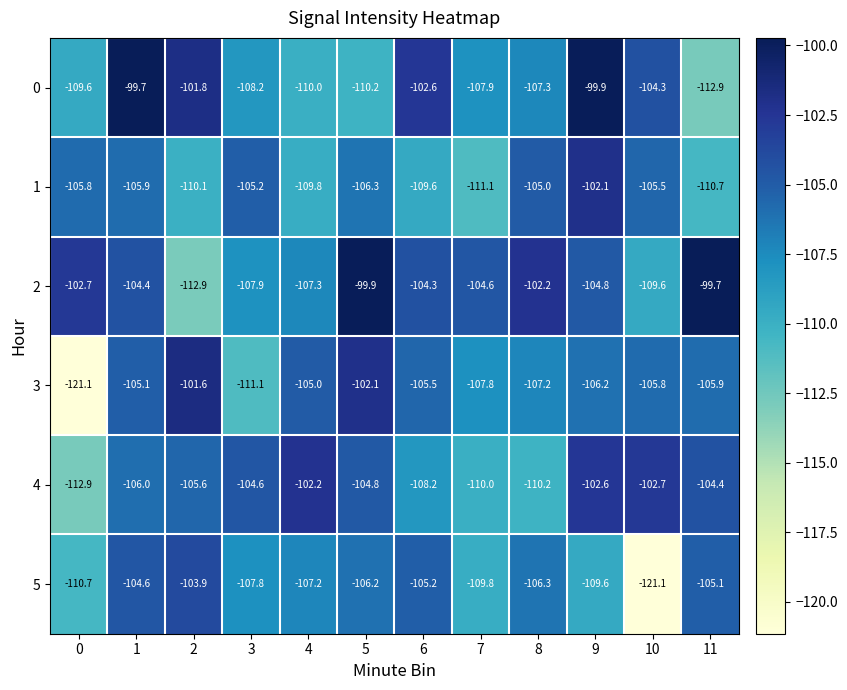

What is the difference between the 1 values at 11 and 2?

0.6